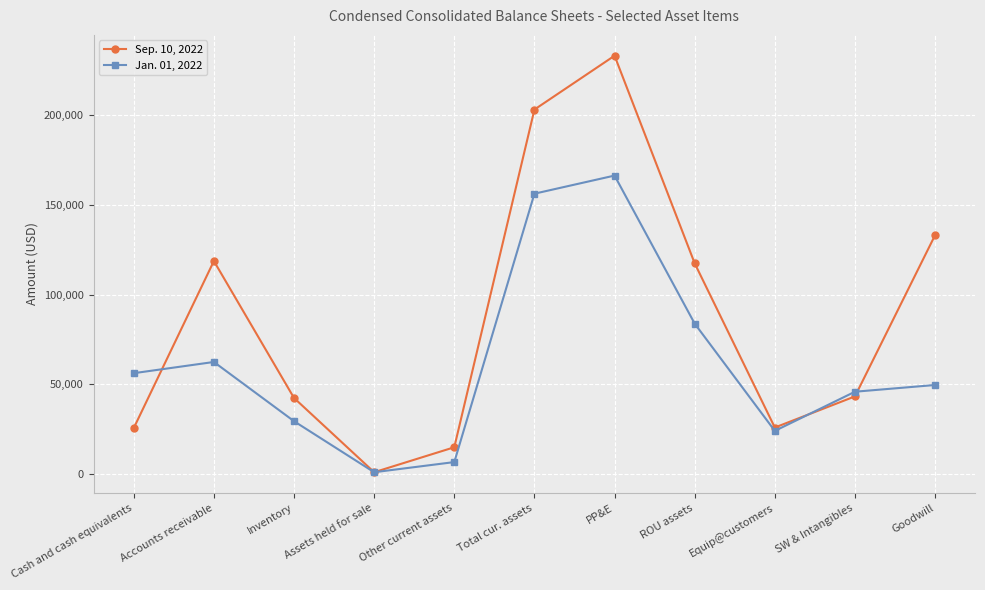

What is the difference between the highest and lowest values at Cash and cash equivalents?

30555